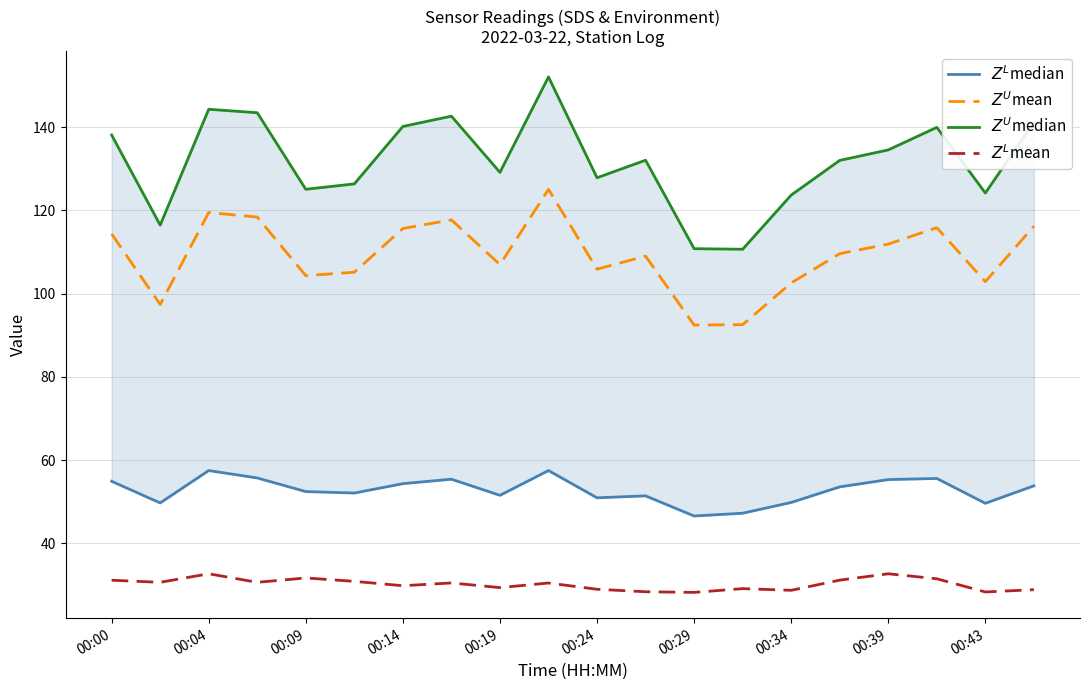

True or false: $Z^U$median and $Z^L$mean cross at least once.

False